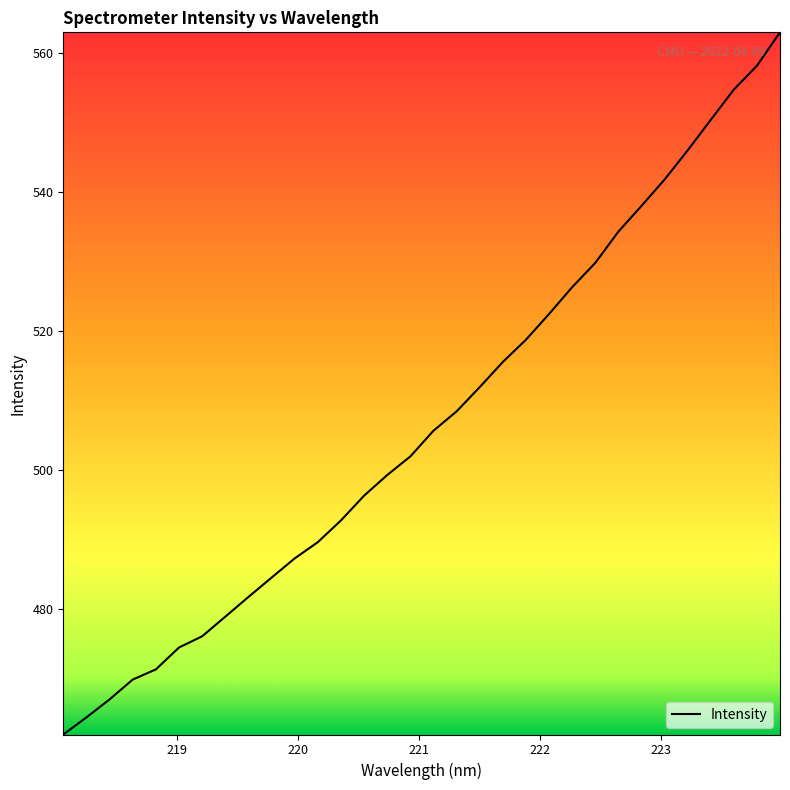

What is the greatest value displayed?

563.0